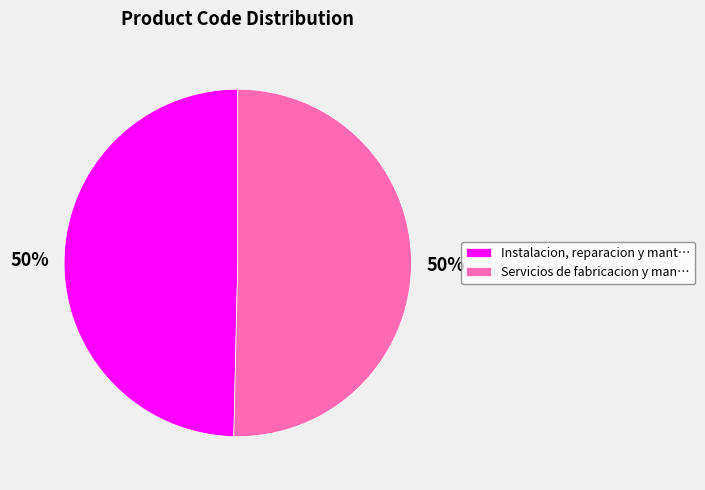

Combined, do Instalacion, reparacion y mant… and Servicios de fabricacion y man… account for over 50%?

Yes